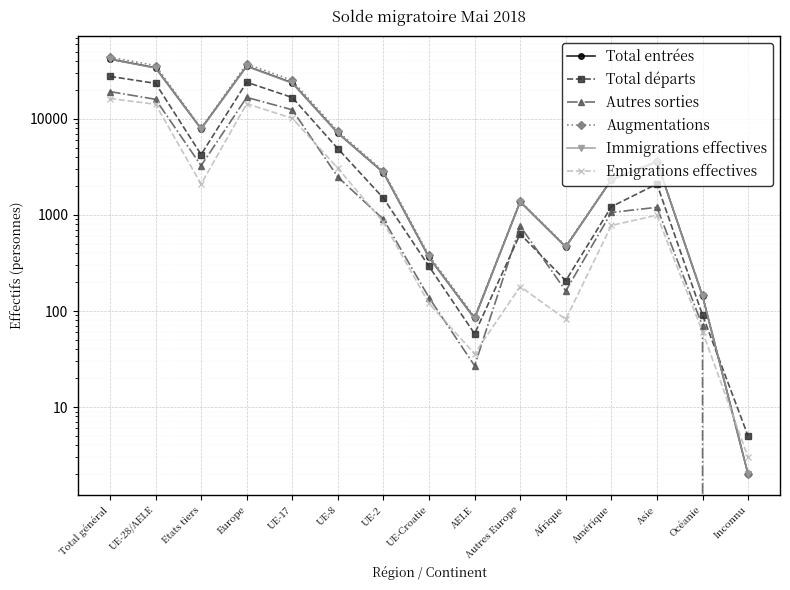

Where does the Total départs series first go above 1496?

Total général